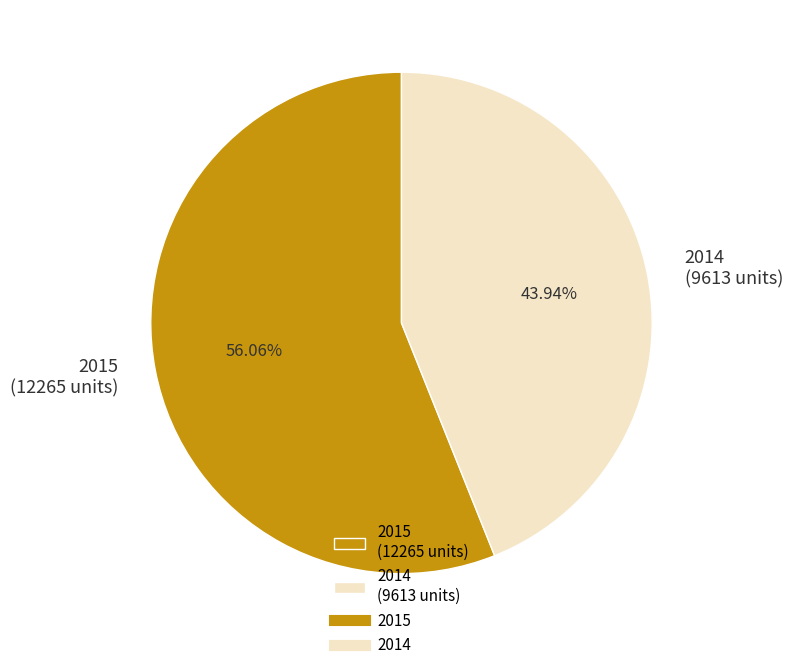

Rank the categories by value from lowest to highest.

2014, 2015